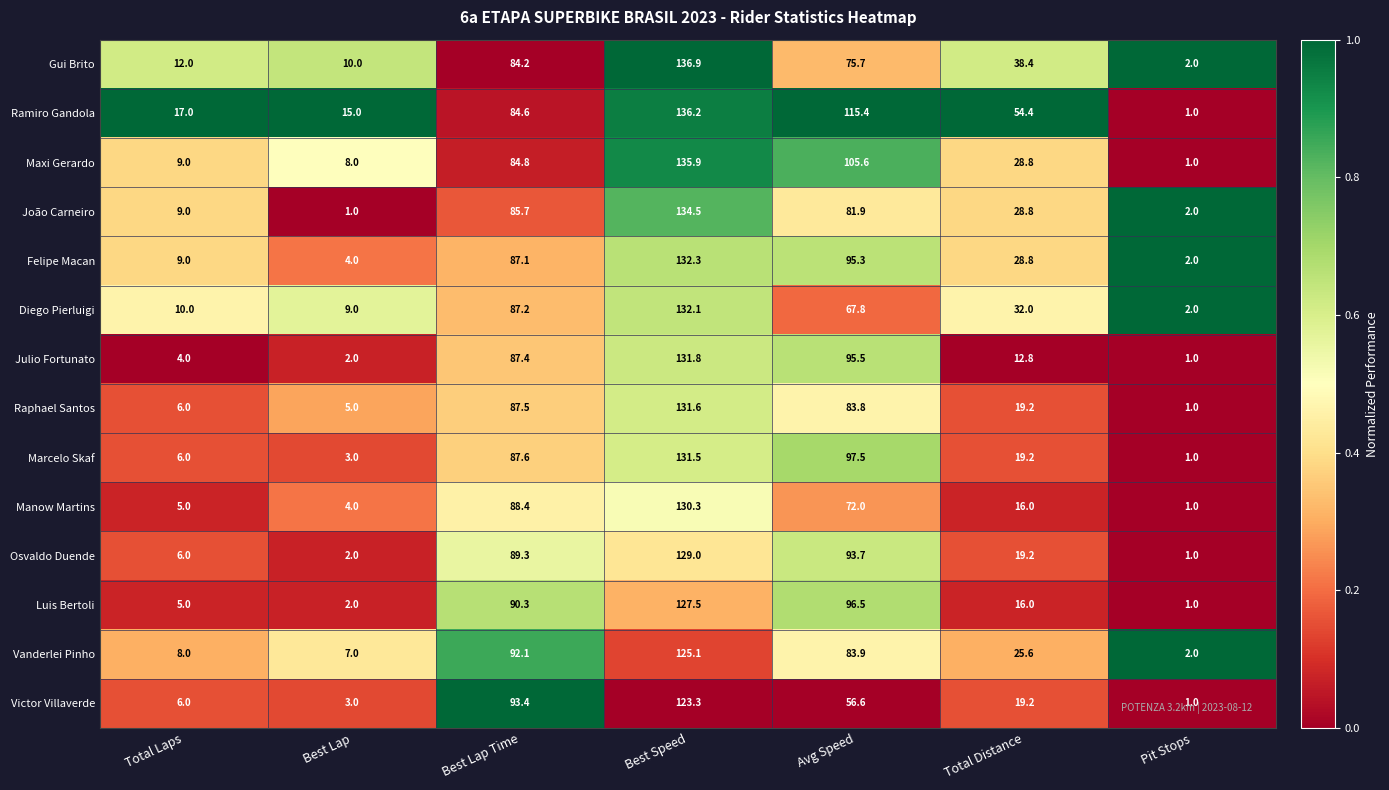

What is the sum of all Victor Villaverde values?

302.5